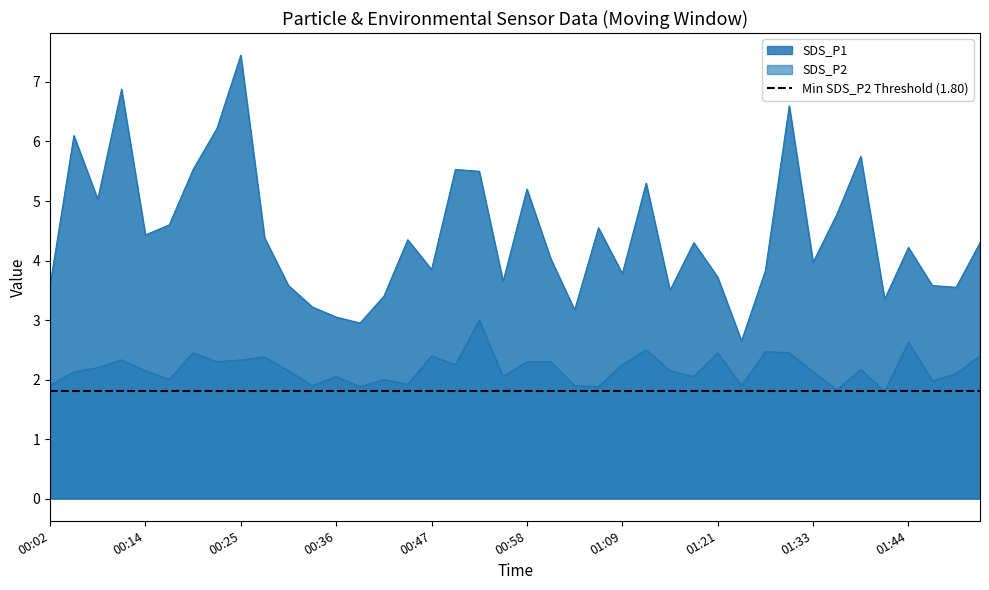

Does the chart have visible grid lines?

No